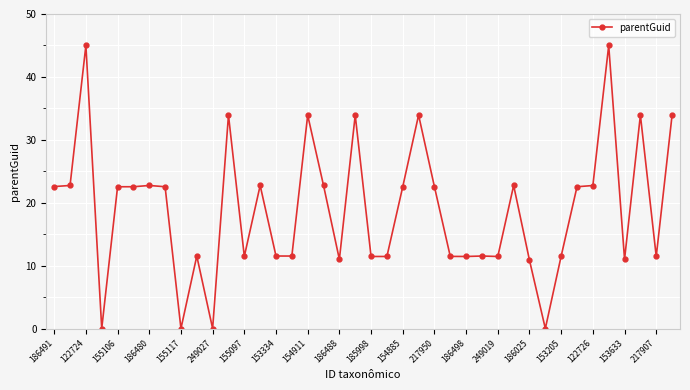

True or false: the data has more than 2 interior local peaks.

True